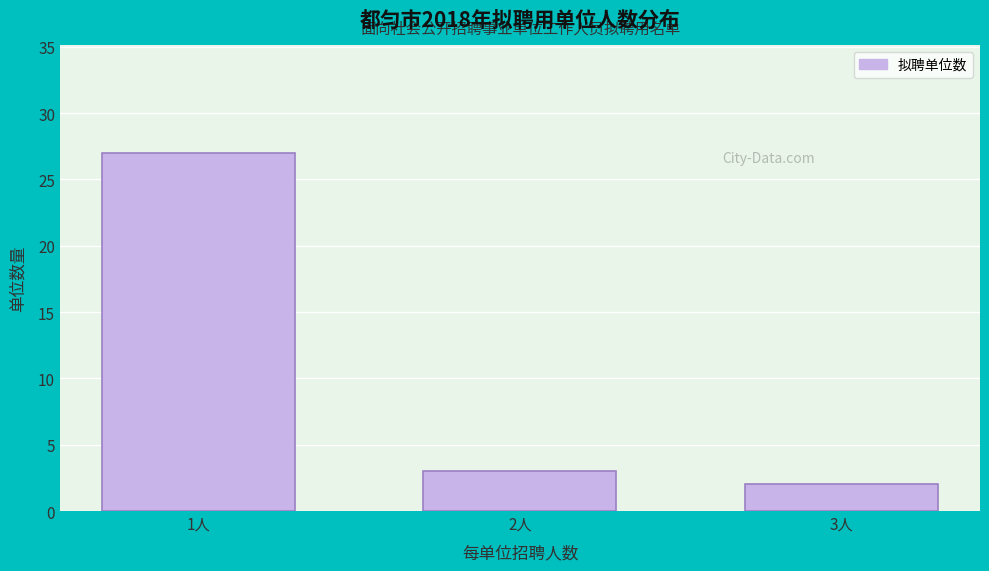

Reading right to left, transcribe all the data shown in this chart.

2	3	27